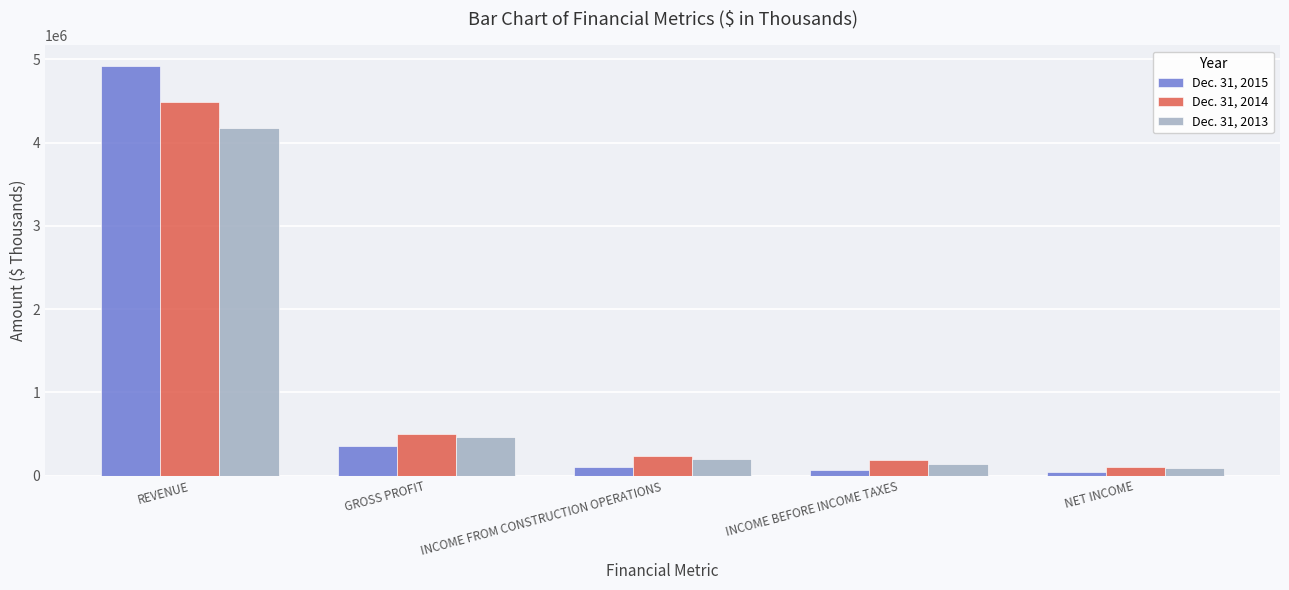

What is the sum of the Dec. 31, 2013 values at GROSS PROFIT and INCOME BEFORE INCOME TAXES?

606519